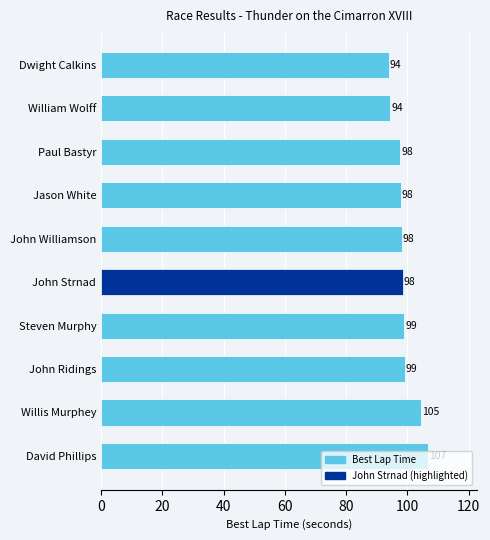

How many categories are shown in the chart?

10